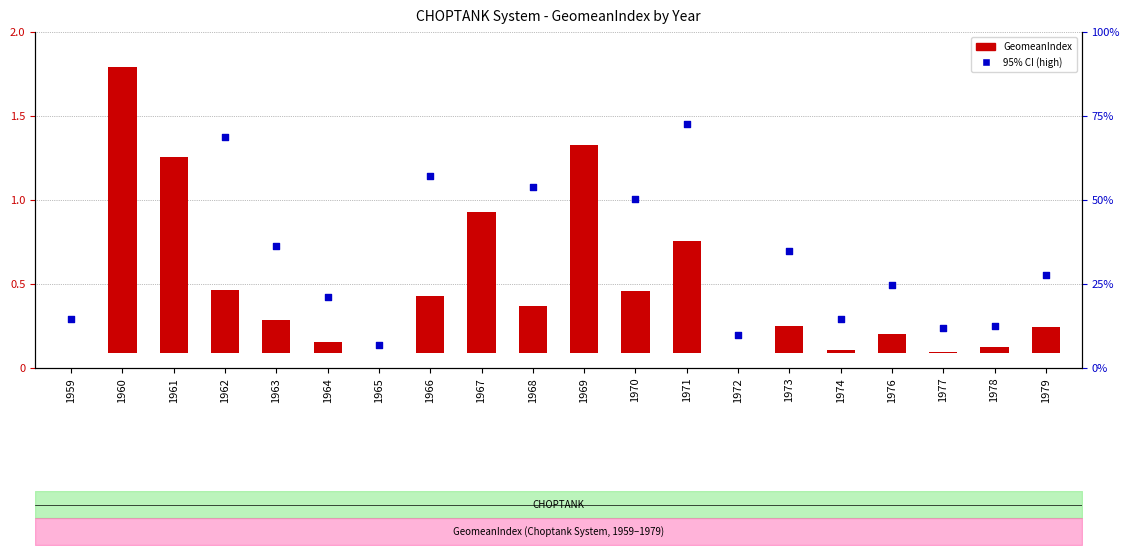

Is the value of GeomeanIndex at 1974 greater than the value of 95% CI (high) at 1963?

No